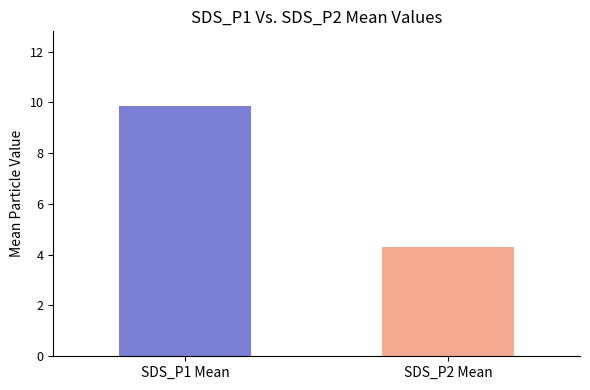

Is it true that the value at SDS_P2 Mean is 6.6?

False